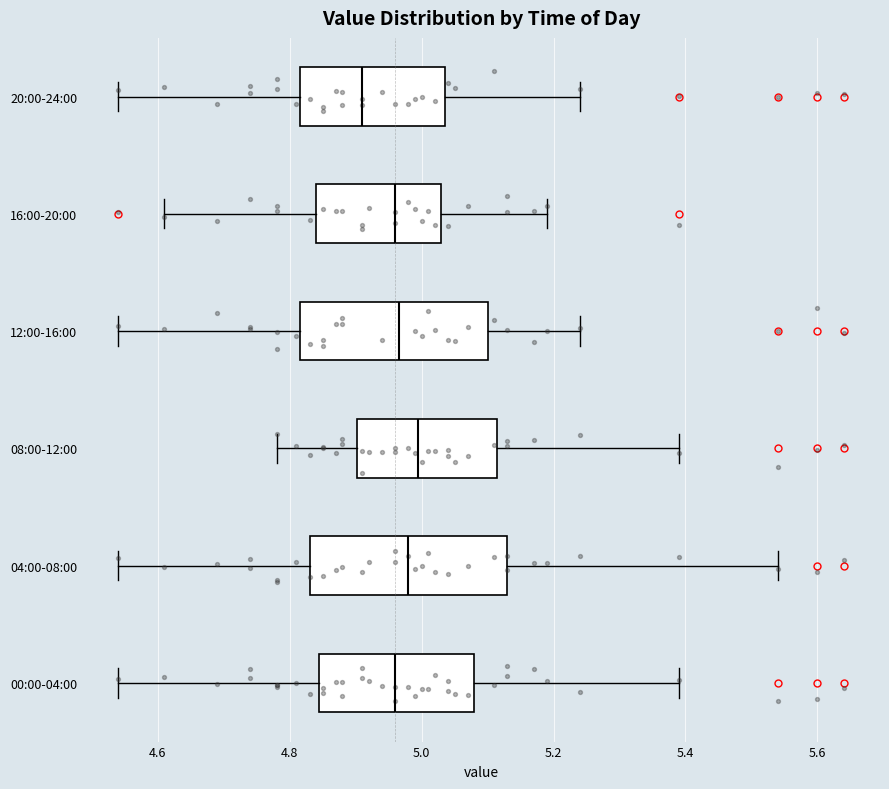

Where does the median line of the box for 04:00-08:00 sit on the x-axis? The values are not printed on the chart, so give them approximately, as read against the axis.

4.98